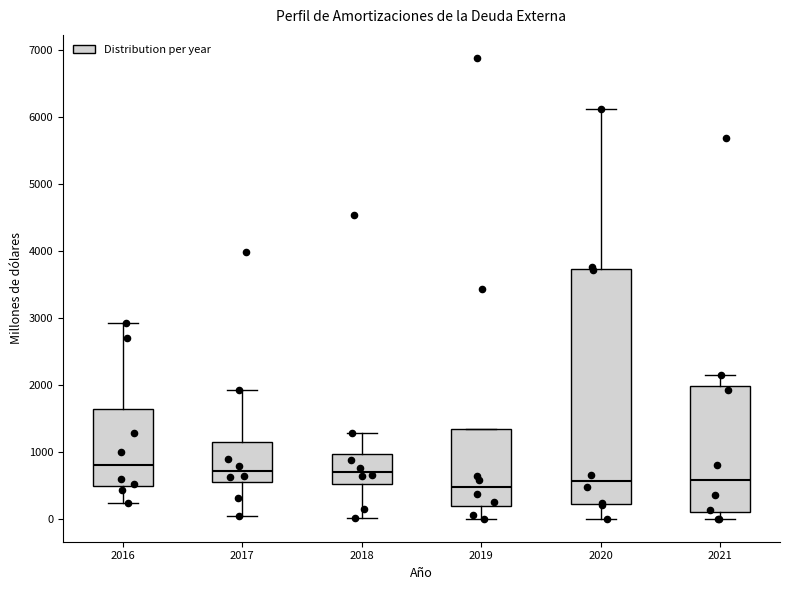

Reading left to right, transcribe this box plot: for each box, give where its median line is, the range the box spans, and where its two whiskers end, as read against the y-axis. The values are not printed on the chart, so give them approximately, as read against the axis.

2016: median 800, box 500 to 1600, whiskers 200 to 2900
2017: median 700, box 500 to 1100, whiskers 0 to 1900
2018: median 700, box 500 to 1000, whiskers 0 to 1300
2019: median 500, box 200 to 1300, whiskers 0 to 1300
2020: median 600, box 200 to 3700, whiskers 0 to 6100
2021: median 600, box 100 to 2000, whiskers 0 to 2100